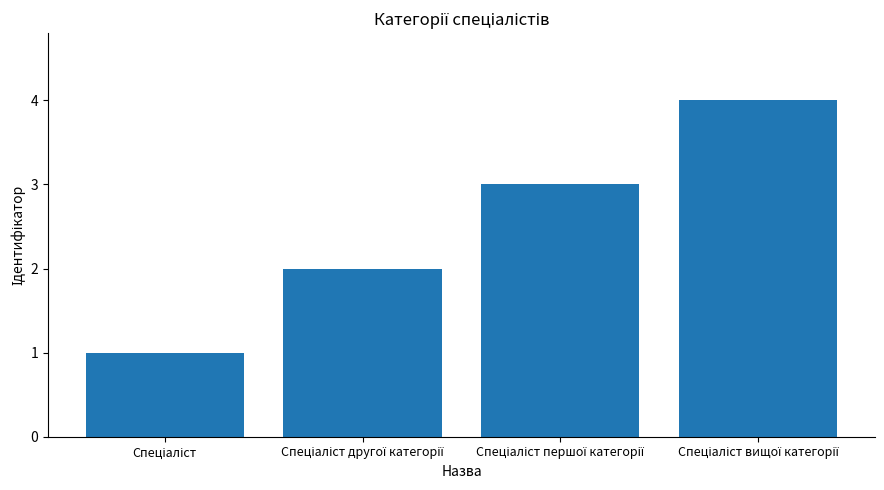

How many series are shown in this chart?

1